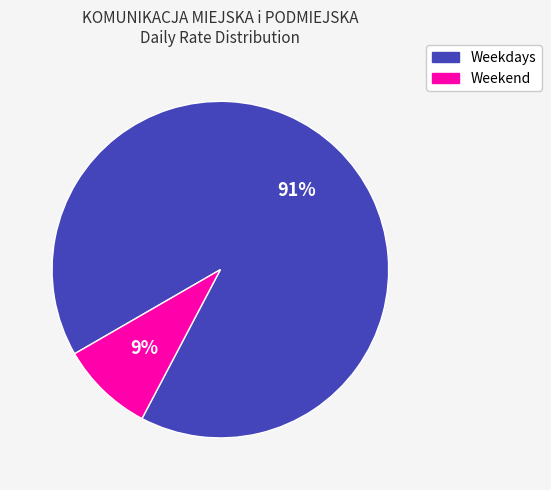

To the nearest percent, what is the difference between the largest and smallest slice percentages?

82%